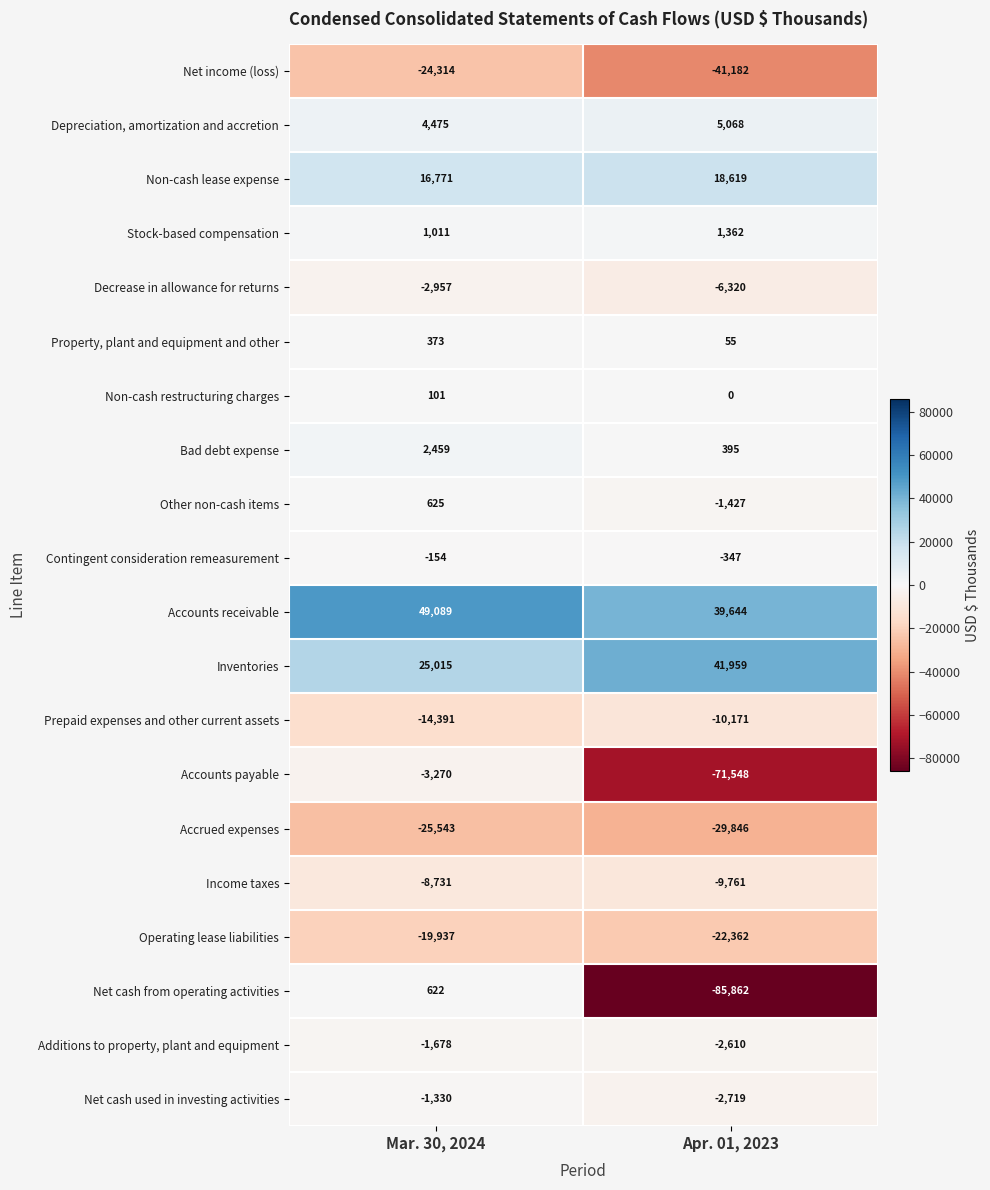

At Apr. 01, 2023, list the series in order from largest to smallest.

Inventories, Accounts receivable, Non-cash lease expense, Depreciation, amortization and accretion, Stock-based compensation, Bad debt expense, Property, plant and equipment and other, Non-cash restructuring charges, Contingent consideration remeasurement, Other non-cash items, Additions to property, plant and equipment, Net cash used in investing activities, Decrease in allowance for returns, Income taxes, Prepaid expenses and other current assets, Operating lease liabilities, Accrued expenses, Net income (loss), Accounts payable, Net cash from operating activities